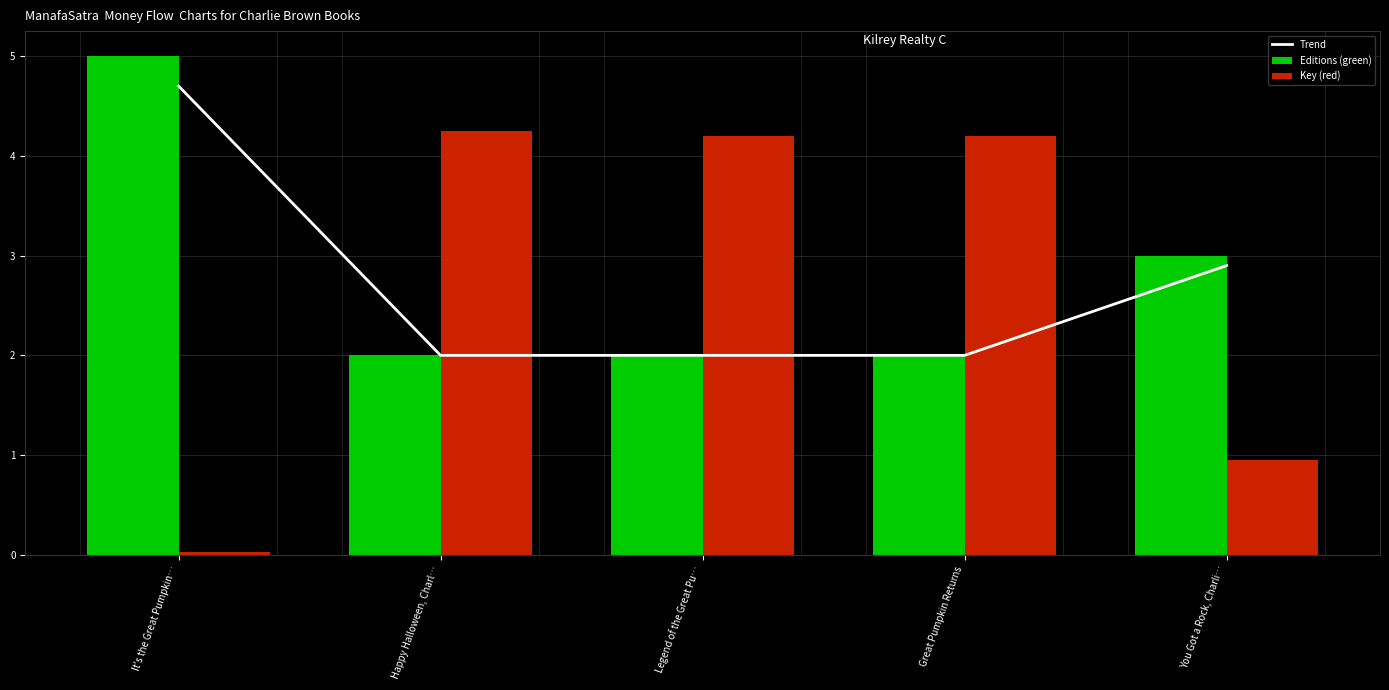

What is the label of the 5th bar from the right?

It's the Great Pumpkin…